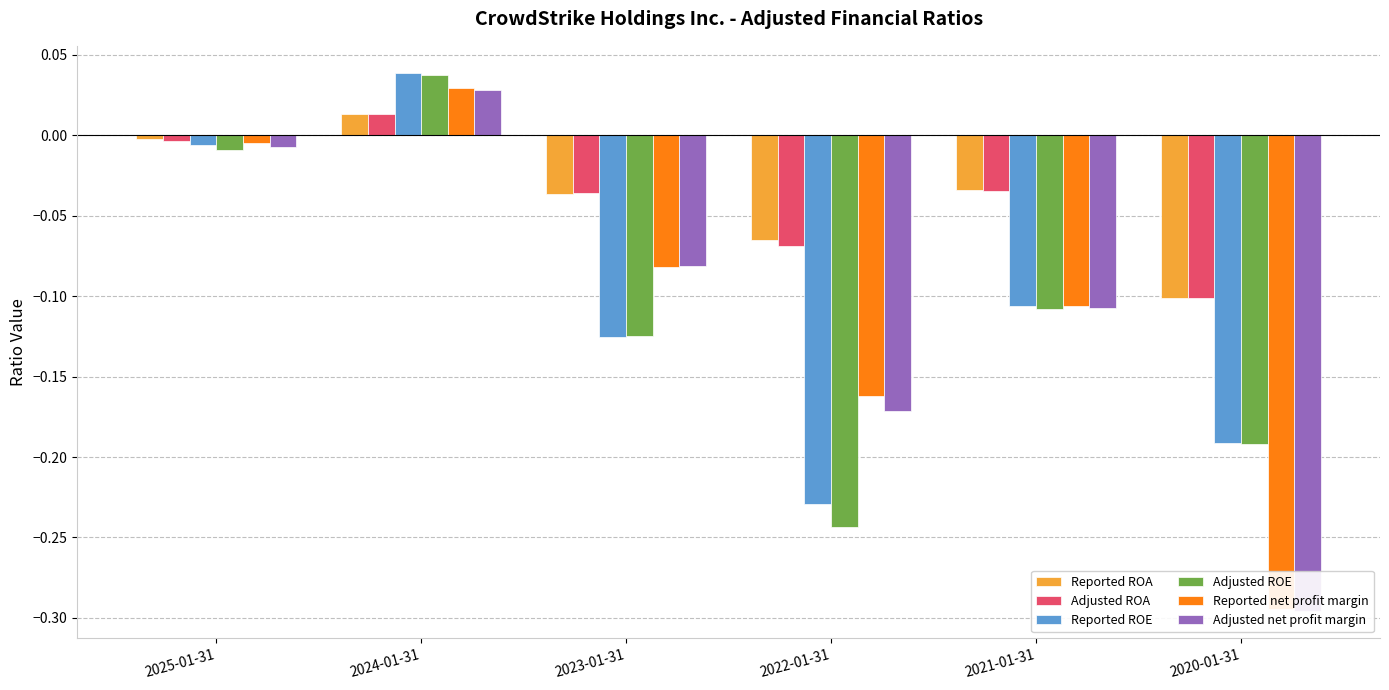

Where does the Reported ROE series first go above 0?

2024-01-31